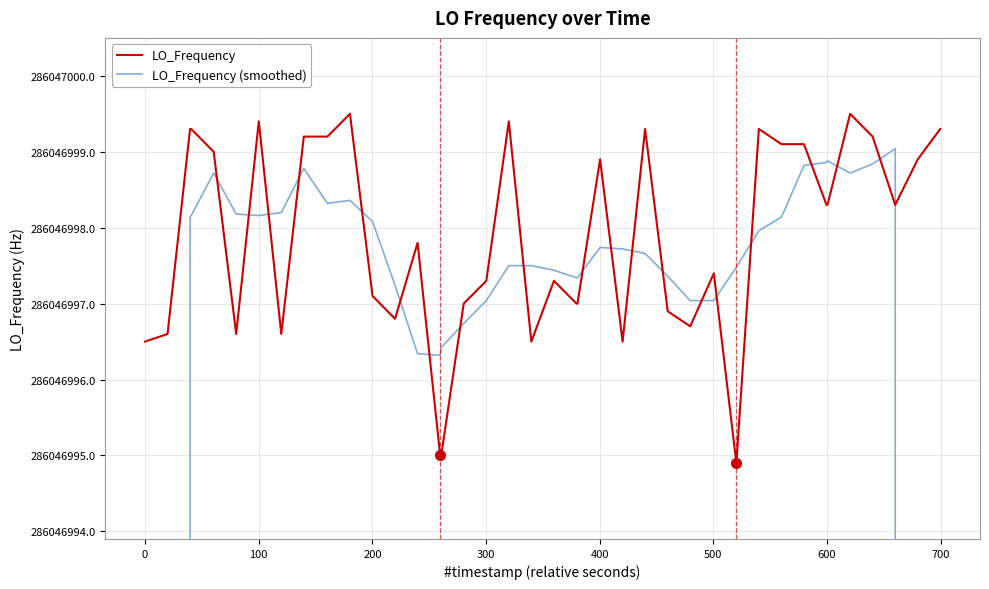

Which series has the largest total across all categories?

LO_Frequency